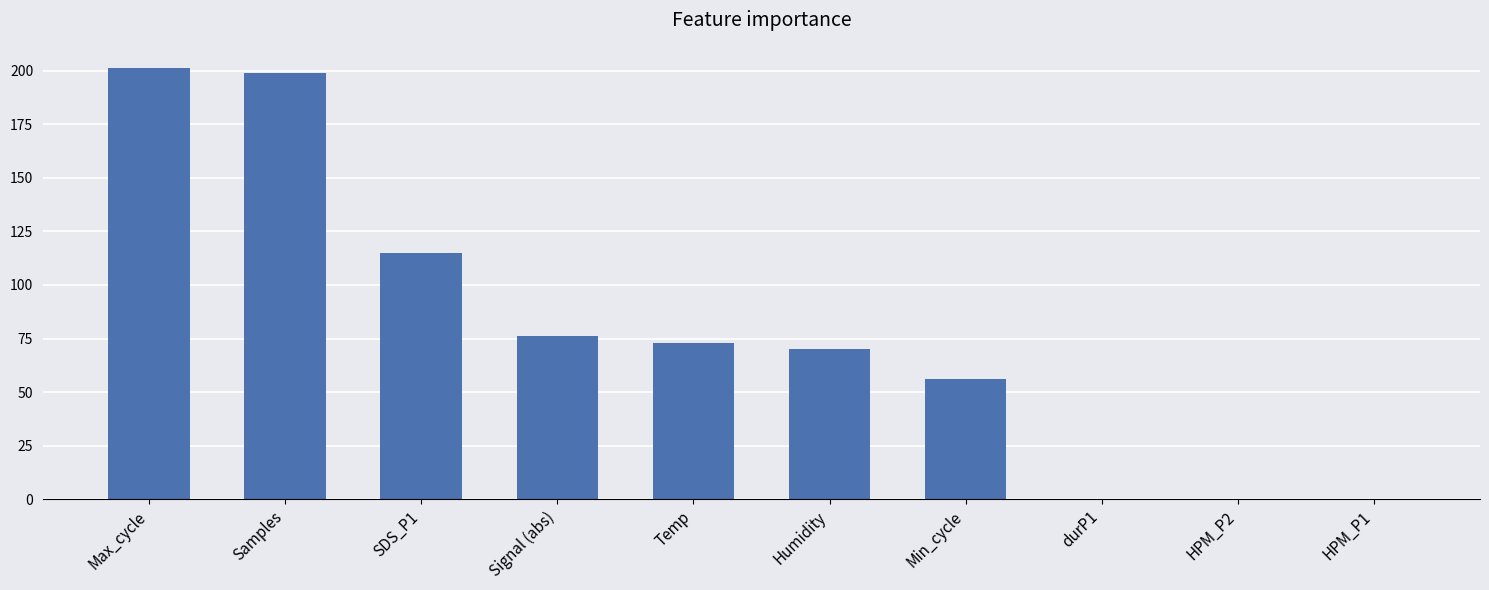

What is the change in value from Signal (abs) to Humidity?

-6